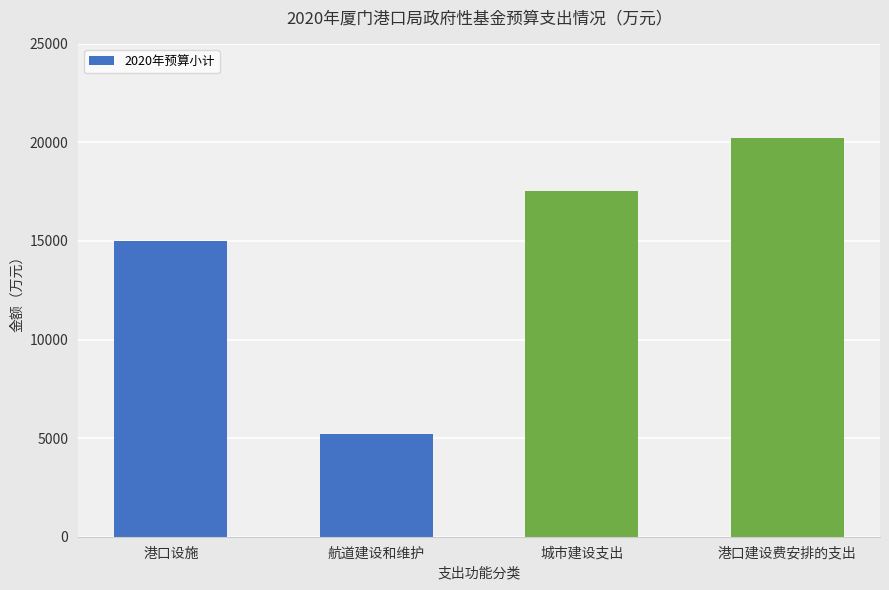

Which has a higher value, 港口建设费安排的支出 or 港口设施?

港口建设费安排的支出